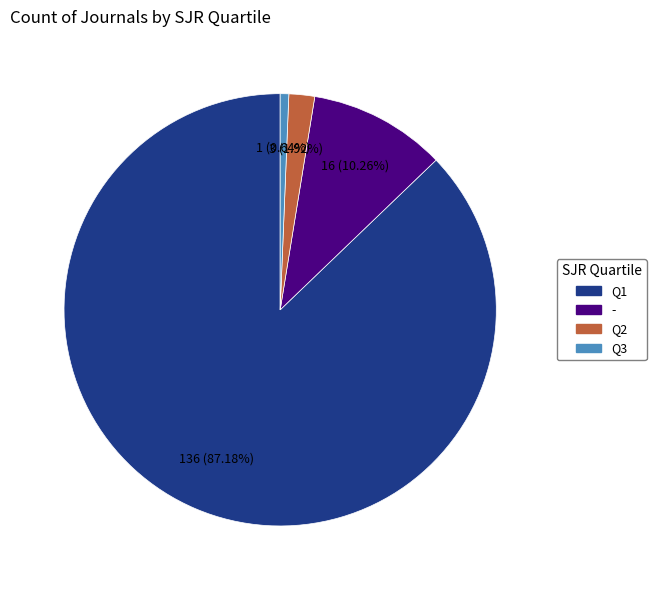

To the nearest percent, what is the average slice percentage?

25%